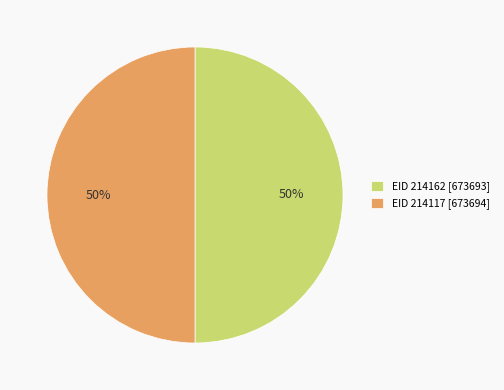

To the nearest percent, what portion does EID 214117 [673694] represent?

50%